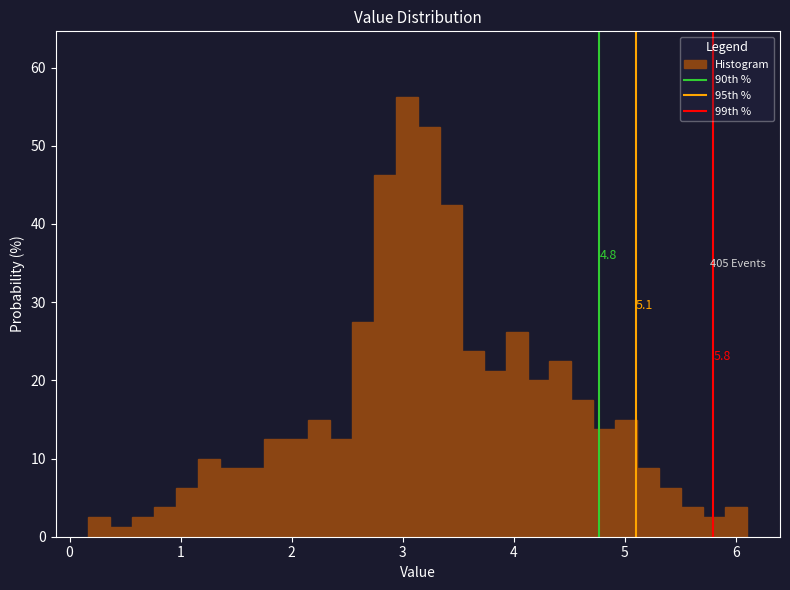

Read against the x-axis, roughly where is the centre of the tallest bar?

3.0